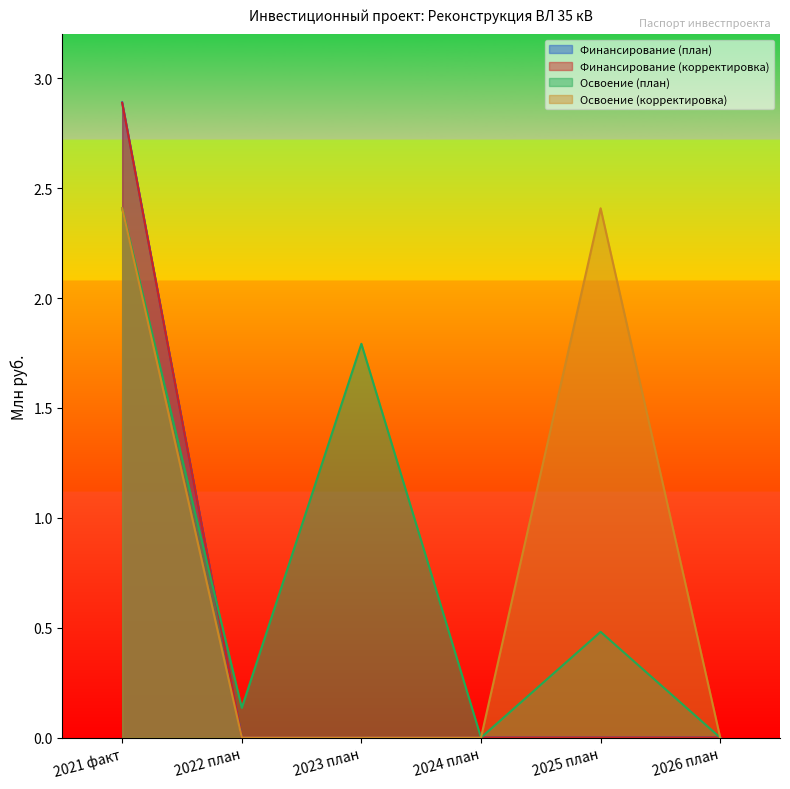

How many values in the Финансирование (план) series exceed 0?

1